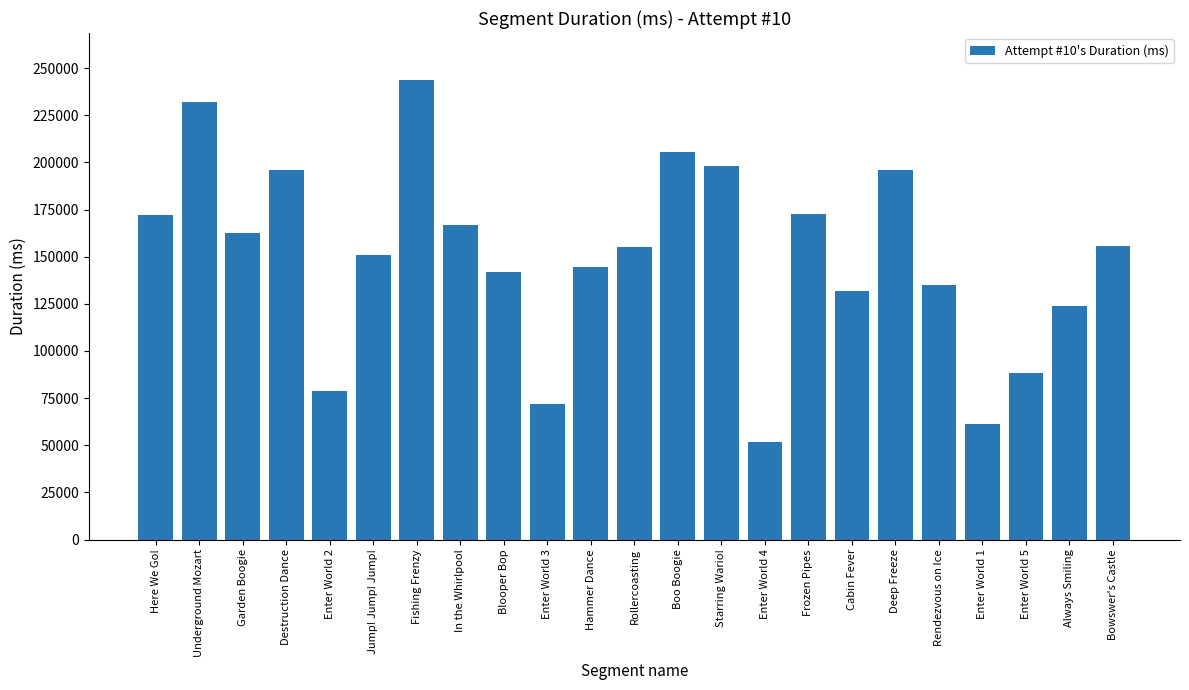

Which label corresponds to the largest value in the chart?

Fishing Frenzy